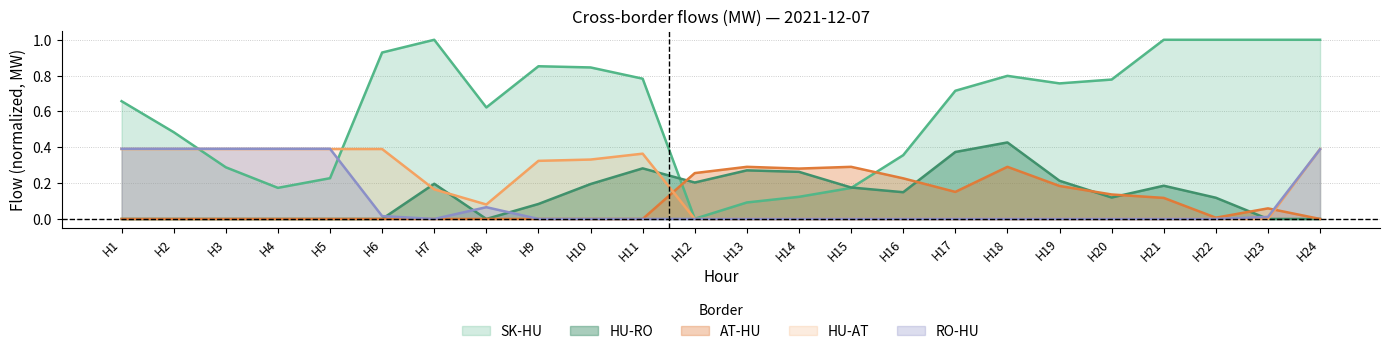

What is the difference between the maximum and minimum values in the RO-HU series?

0.4